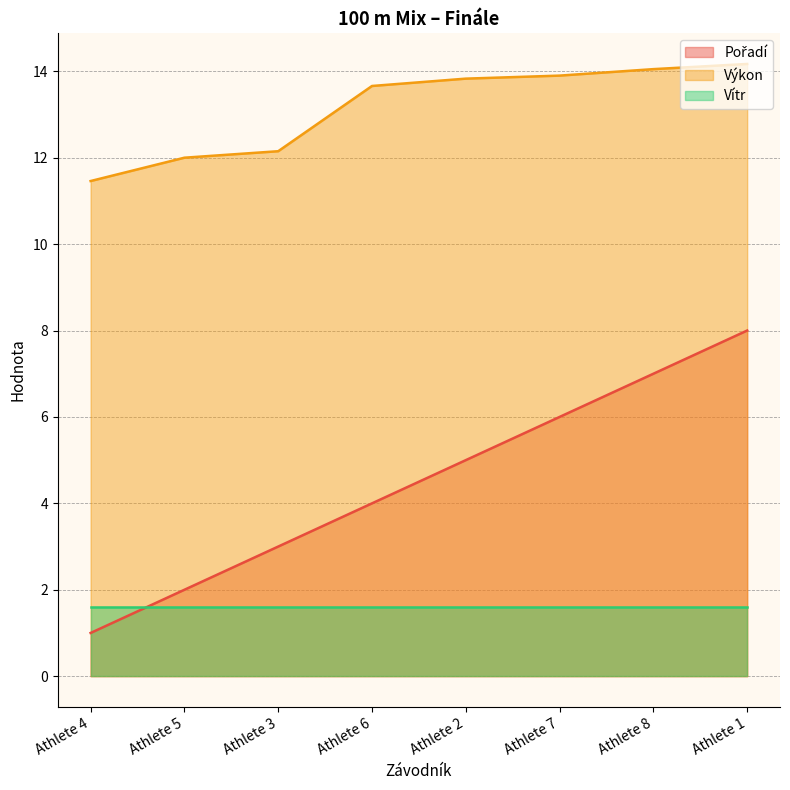

How many data points in Výkon are less than 13?

3